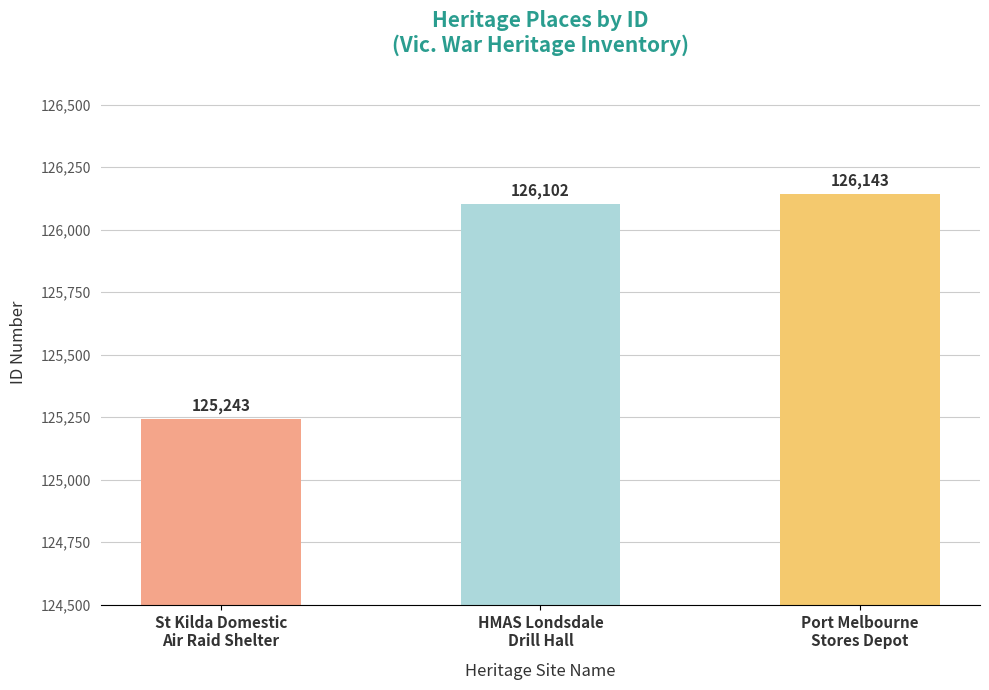

Between Port Melbourne
Stores Depot and HMAS Londsdale
Drill Hall, which is larger?

Port Melbourne
Stores Depot